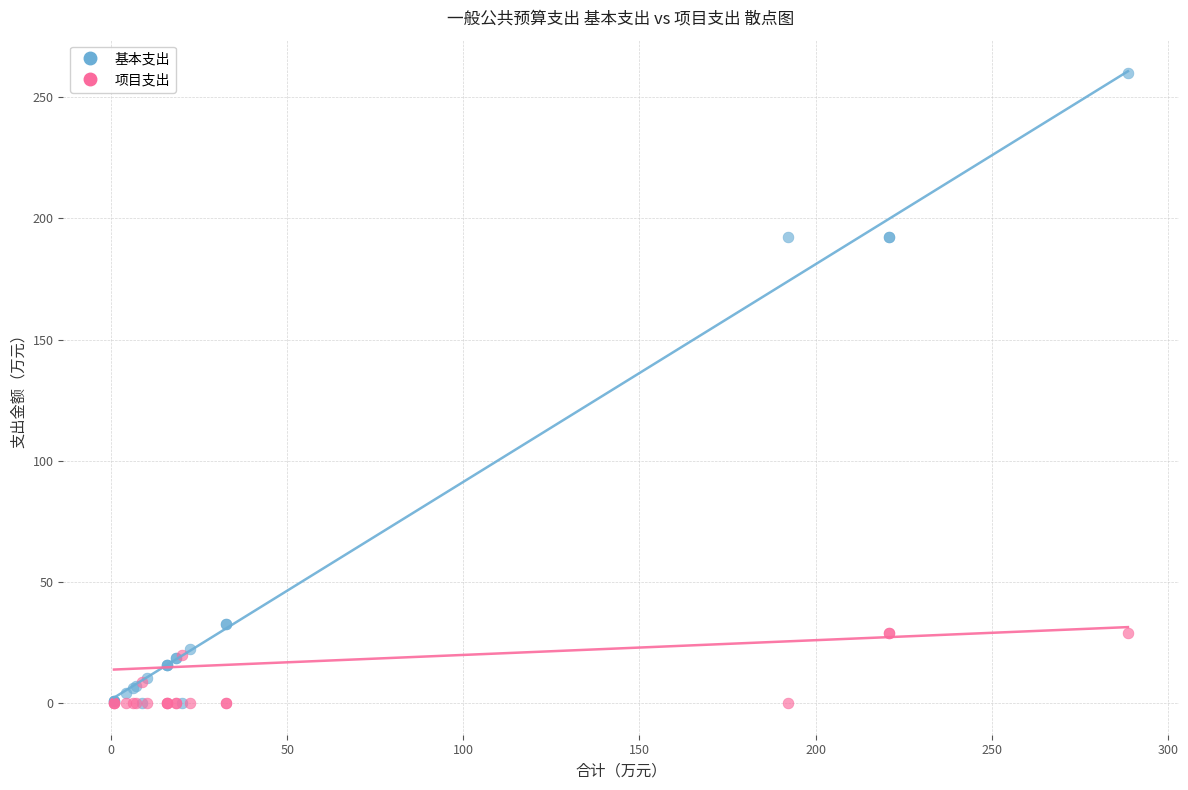

Which series has the widest spread of Y values?

基本支出